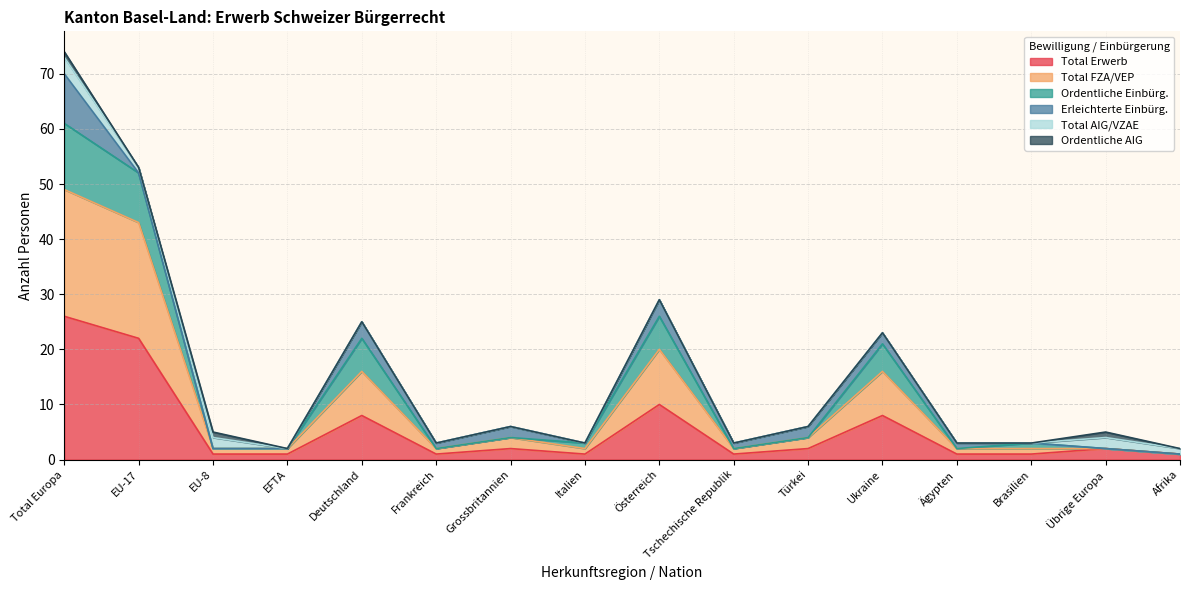

Does the chart display data point markers on the line(s)?

No